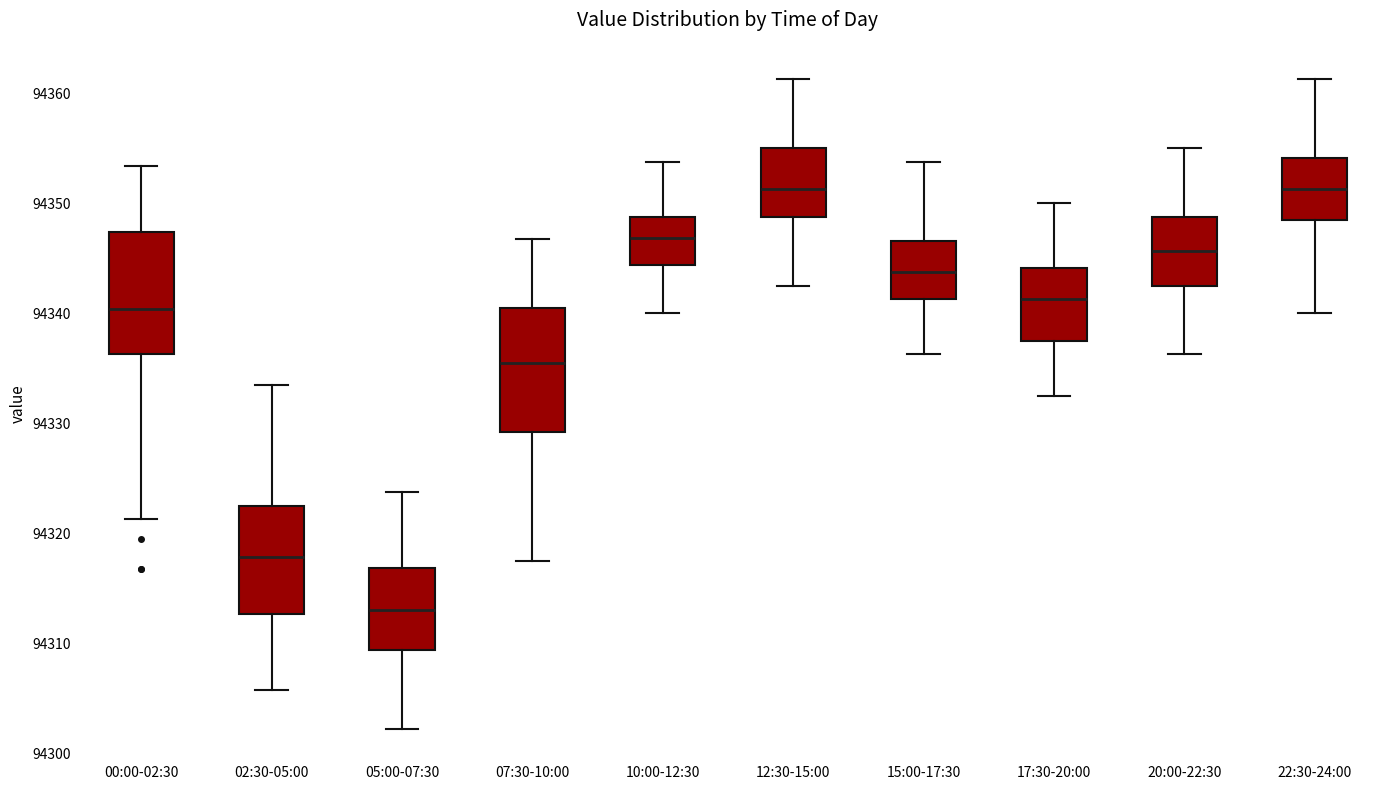

Reading left to right, read every box against the y-axis: the position of its median line, the range the box covers, and the ends of its whiskers. The values are not printed on the chart, so give them approximately, as read against the axis.

00:00-02:30: median 94340, box 94336 to 94347, whiskers 94321 to 94353
02:30-05:00: median 94318, box 94313 to 94322, whiskers 94306 to 94334
05:00-07:30: median 94313, box 94309 to 94317, whiskers 94302 to 94324
07:30-10:00: median 94336, box 94329 to 94341, whiskers 94318 to 94347
10:00-12:30: median 94347, box 94344 to 94349, whiskers 94340 to 94354
12:30-15:00: median 94351, box 94349 to 94355, whiskers 94343 to 94361
15:00-17:30: median 94344, box 94341 to 94347, whiskers 94336 to 94354
17:30-20:00: median 94341, box 94338 to 94344, whiskers 94333 to 94350
20:00-22:30: median 94346, box 94343 to 94349, whiskers 94336 to 94355
22:30-24:00: median 94351, box 94348 to 94354, whiskers 94340 to 94361